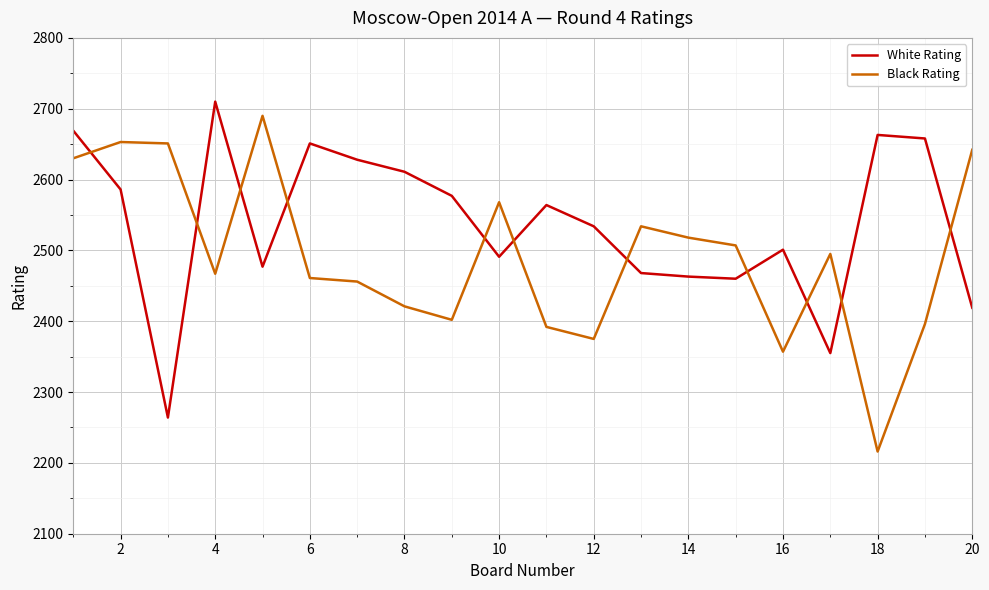

Which series has the largest range (max minus min)?

Black Rating